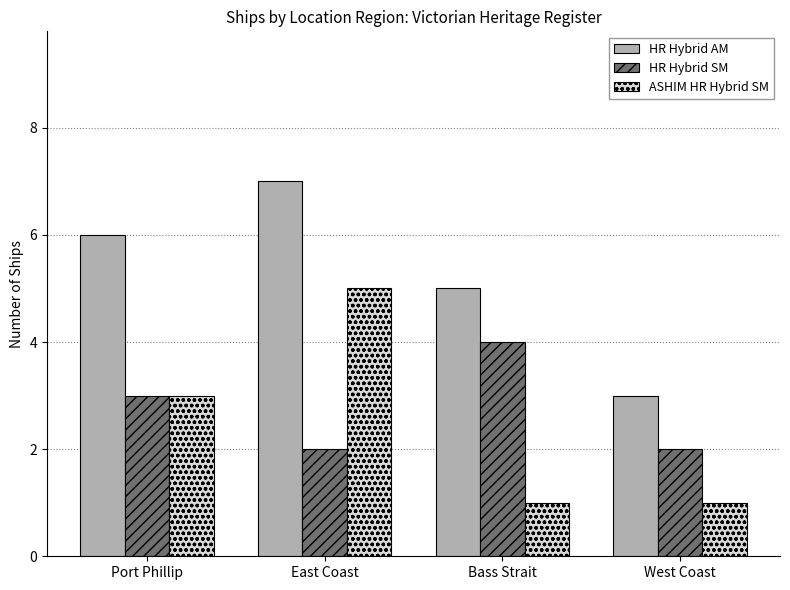

What is the total value across all series at Bass Strait?

10